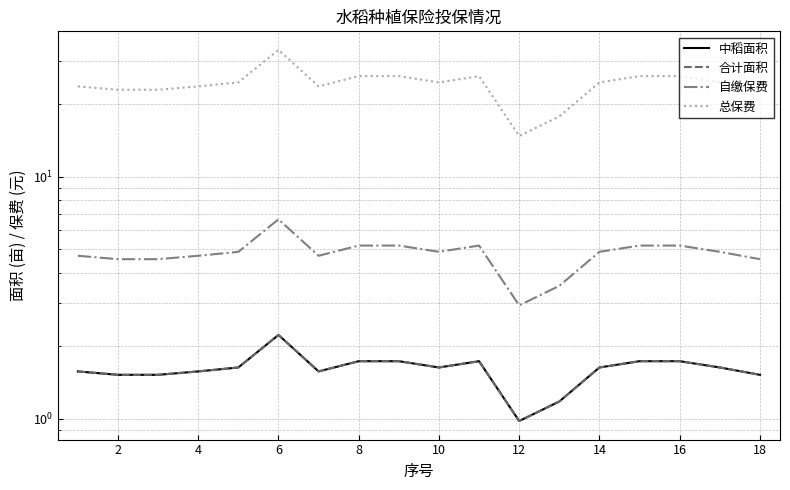

Is this an area chart (filled region under the line)?

No